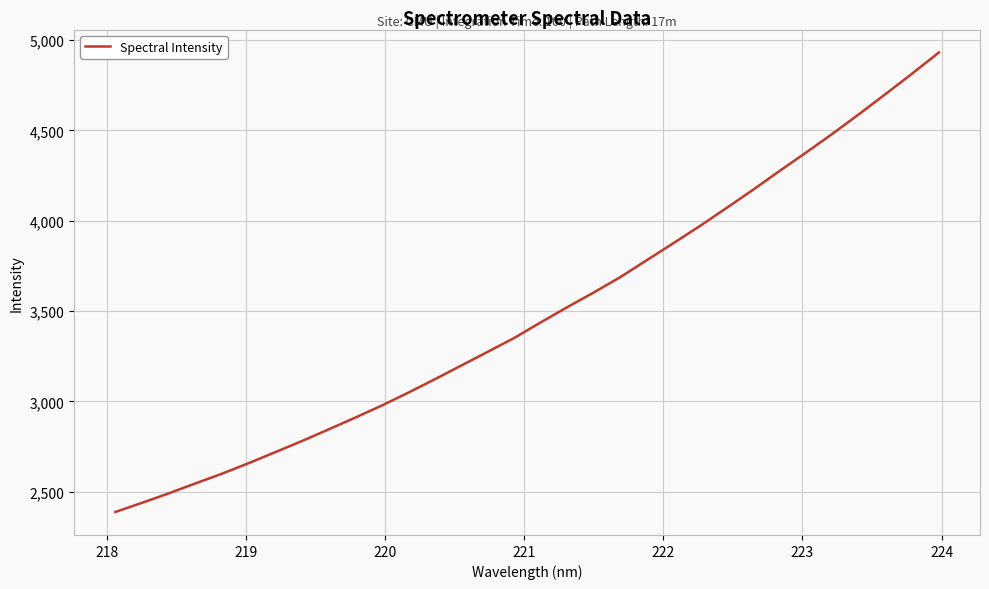

What is the difference between the maximum and minimum values?

2542.8